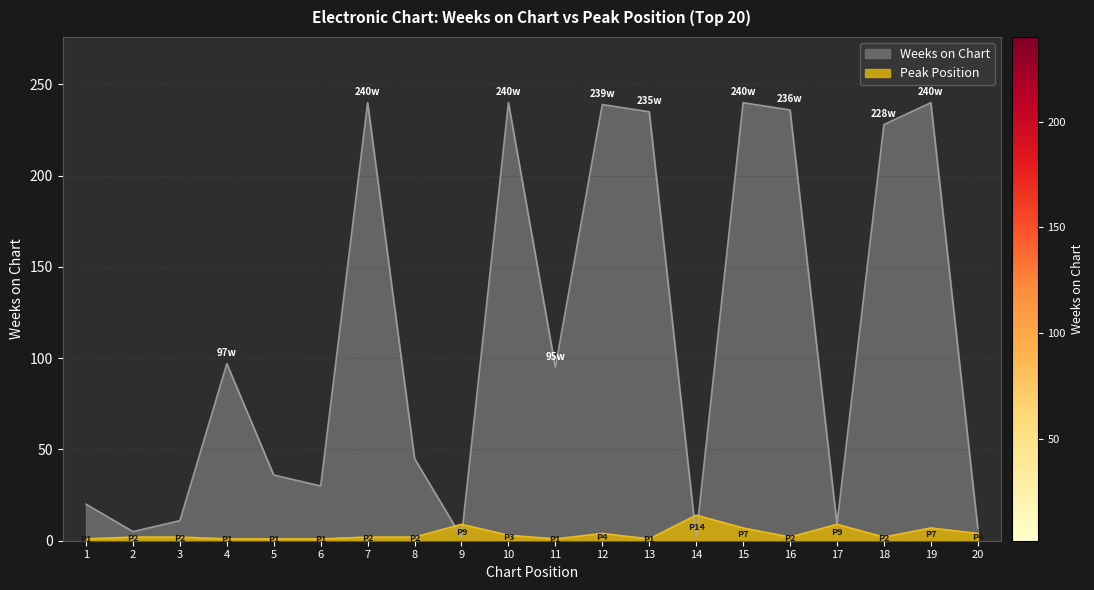

True or false: Weeks on Chart has more than 0 interior local peaks.

True